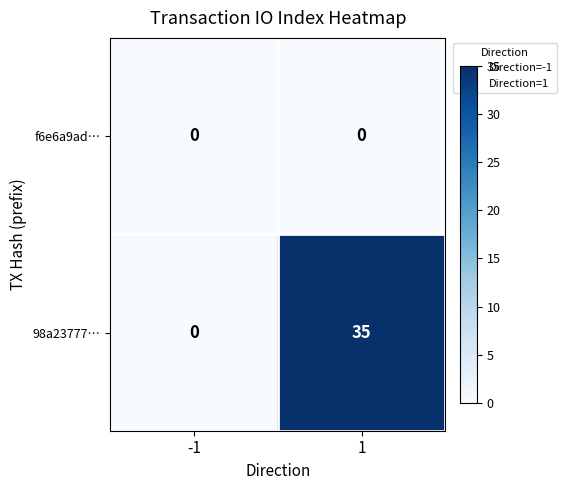

Reading right to left, list all the values displayed in this chart.

f6e6a9ad…: 1=0	-1=0
98a23777…: 1=35	-1=0